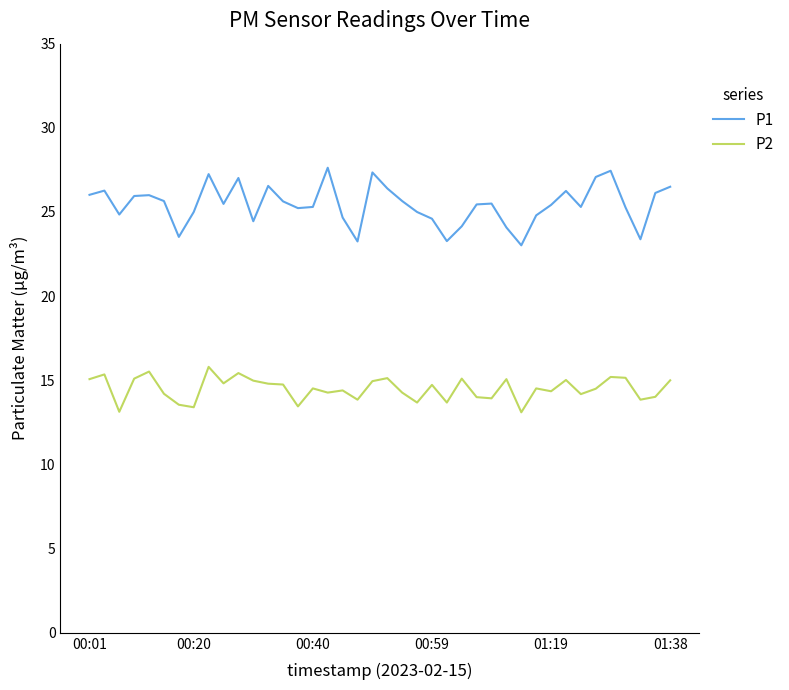

True or false: P1 and P2 intersect in this chart.

False